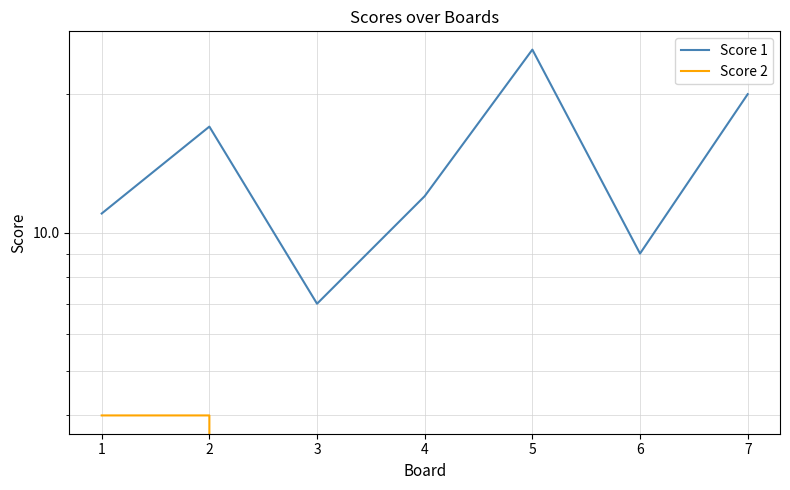

What is the sum of all Score 2 values?

8